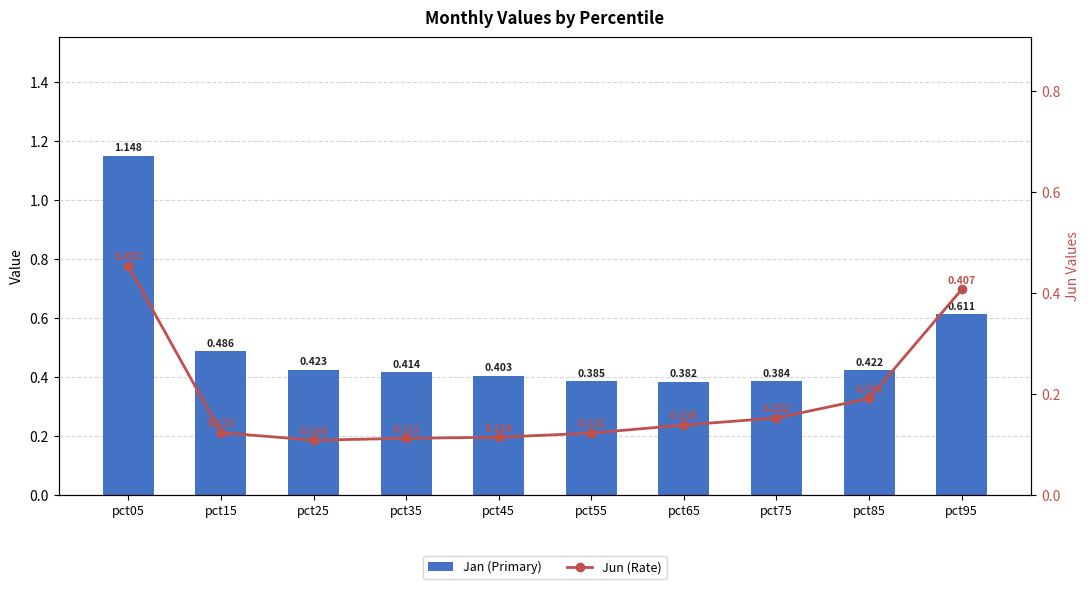

Which series has the largest total across all categories?

Jan (Primary)